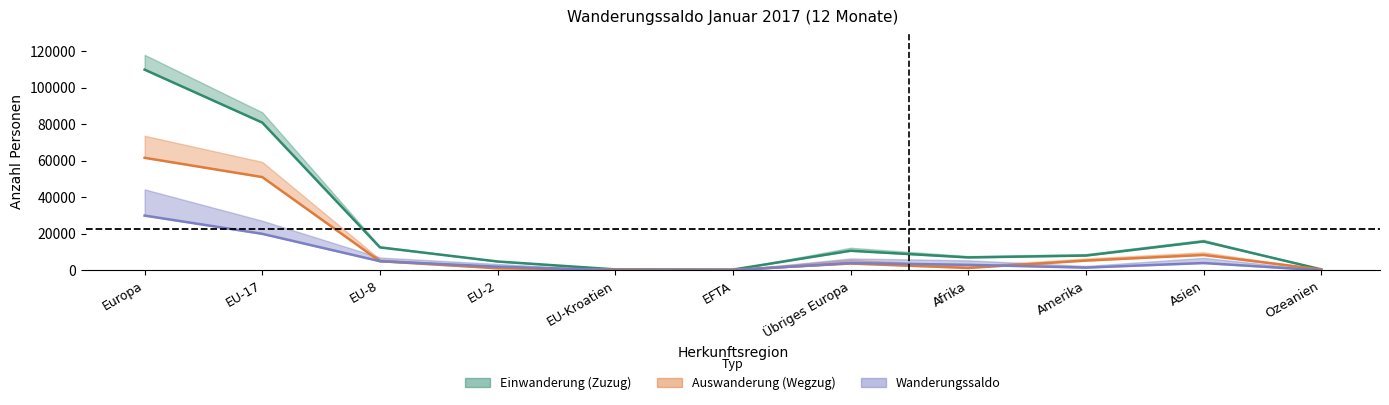

Where is the first local maximum for Einwanderung_upper?

Übriges Europa